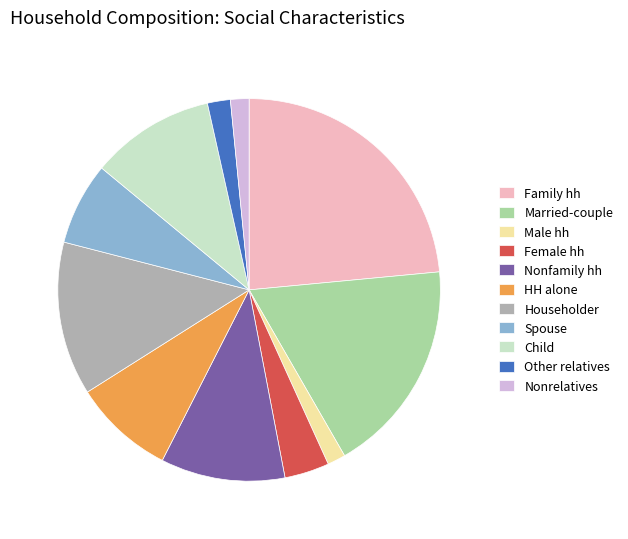

Does any single category account for the majority?

No